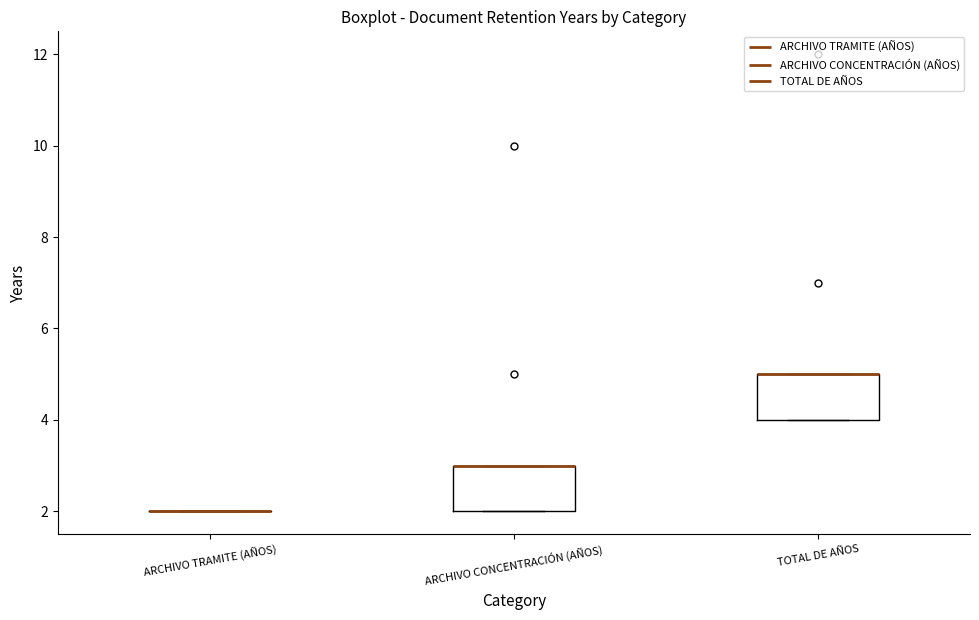

Reading left to right, transcribe this box plot: for each box, give where its median line is, the range the box spans, and where its two whiskers end, as read against the y-axis. The values are not printed on the chart, so give them approximately, as read against the axis.

ARCHIVO TRAMITE (AÑOS): box collapsed to a line at 2, whiskers 2 to 2
ARCHIVO CONCENTRACIÓN (AÑOS): median 3 (drawn on the box's upper edge), box 2 to 3, whiskers 2 to 3
TOTAL DE AÑOS: median 5 (drawn on the box's upper edge), box 4 to 5, whiskers 4 to 5